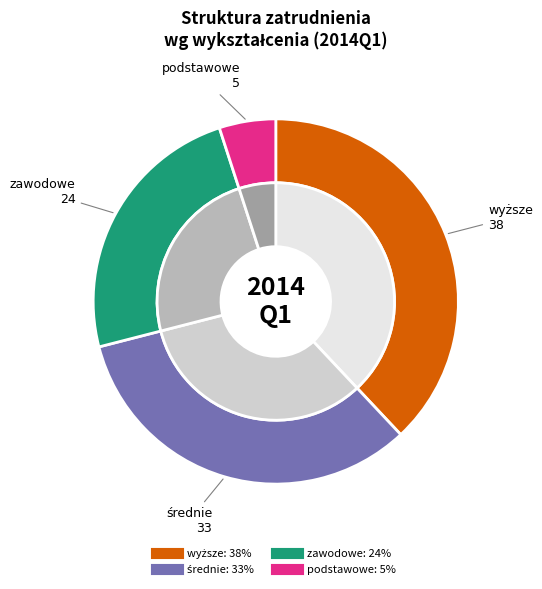

Count the number of slices in the pie.

4